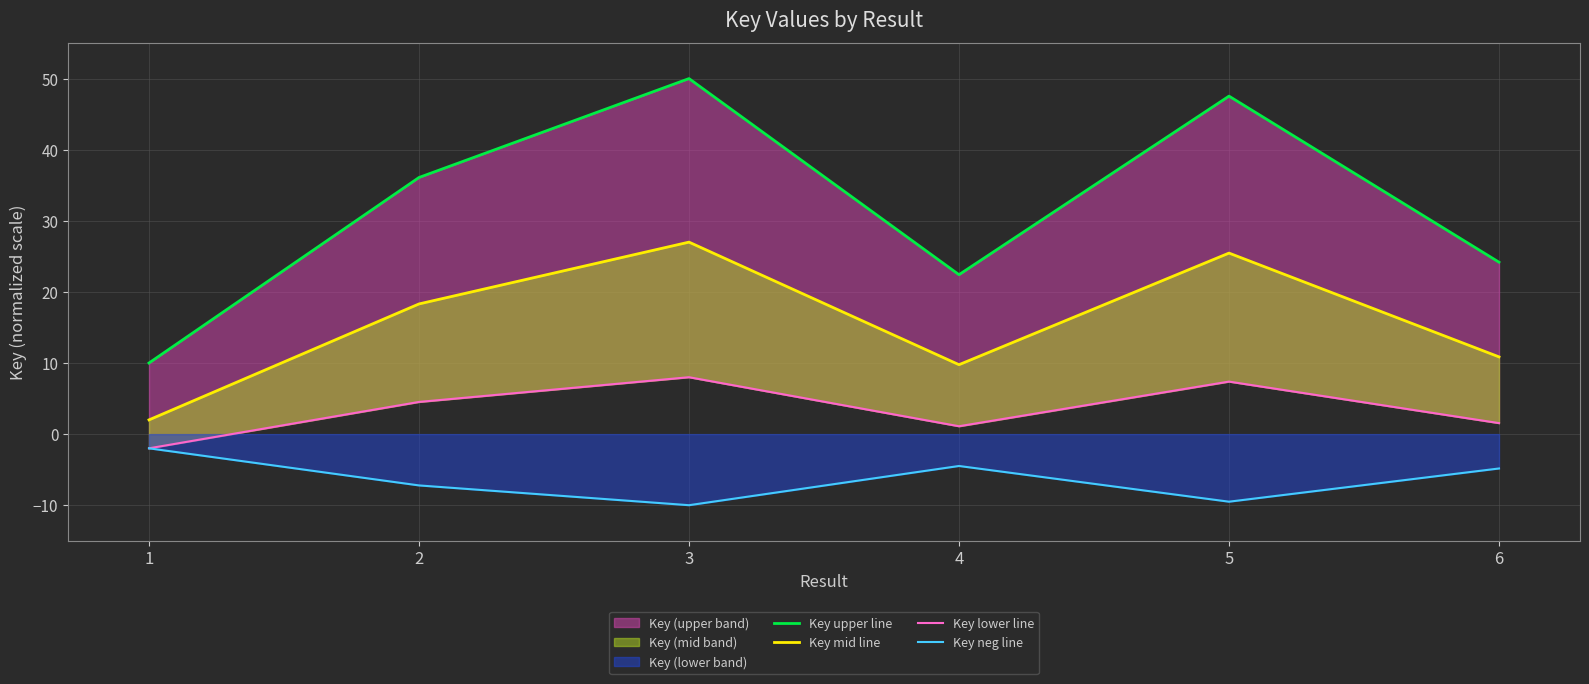

Count the number of data series in this chart.

4